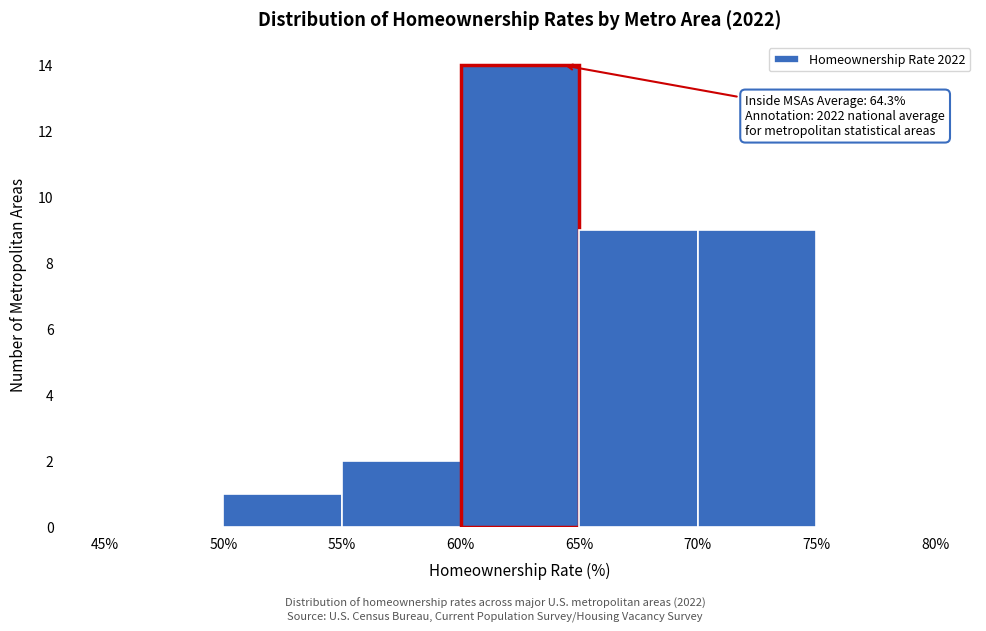

Which range on the x-axis has the tallest bar?

60% to 65%